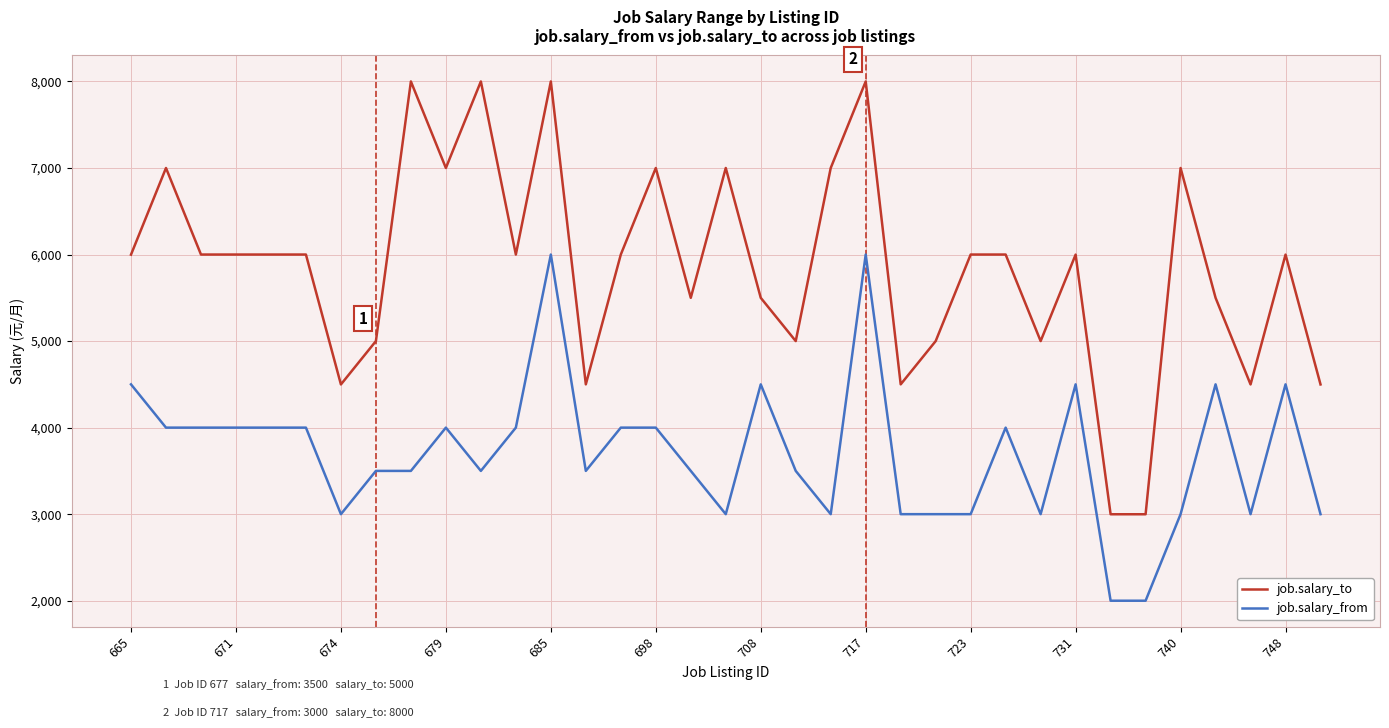

True or false: job.salary_from and job.salary_to intersect in this chart.

False